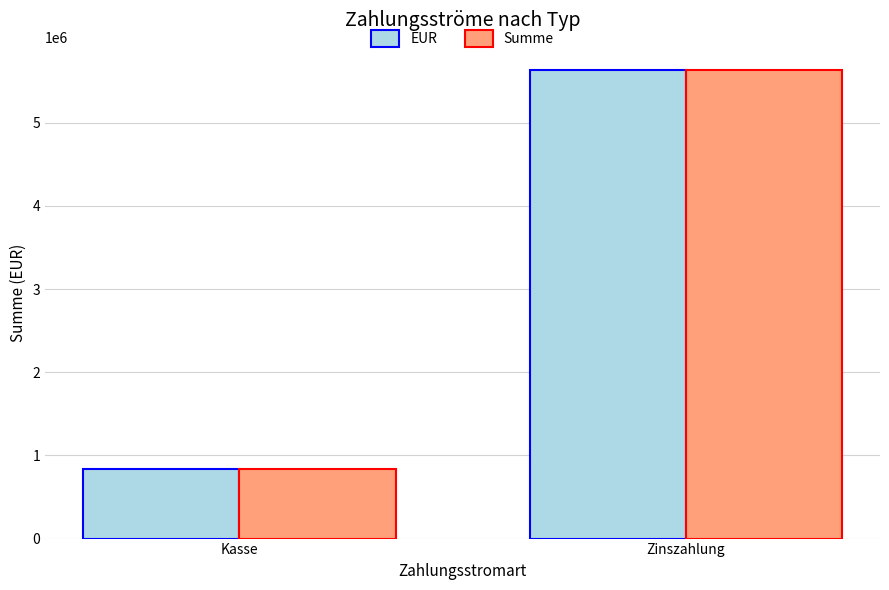

How many bars are there in total?

4